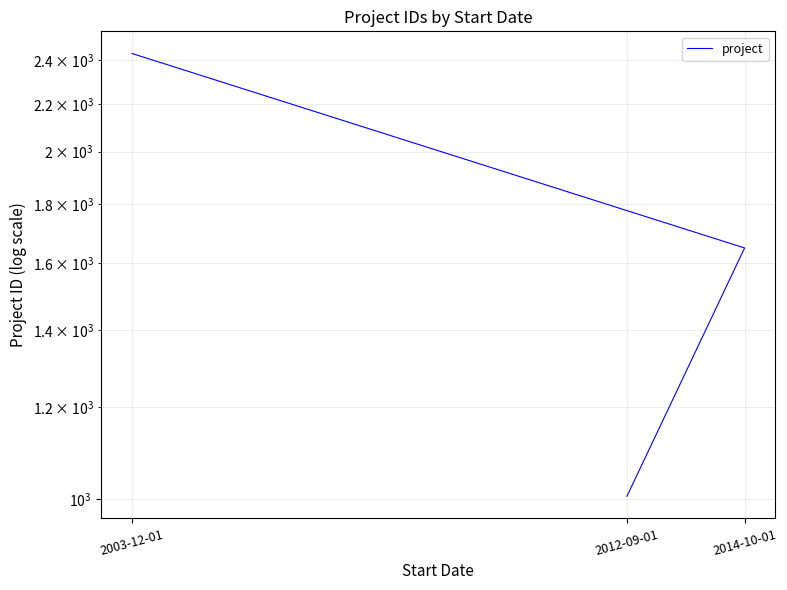

What is the difference between the values at 2012-09-01 and 2014-10-01?

645